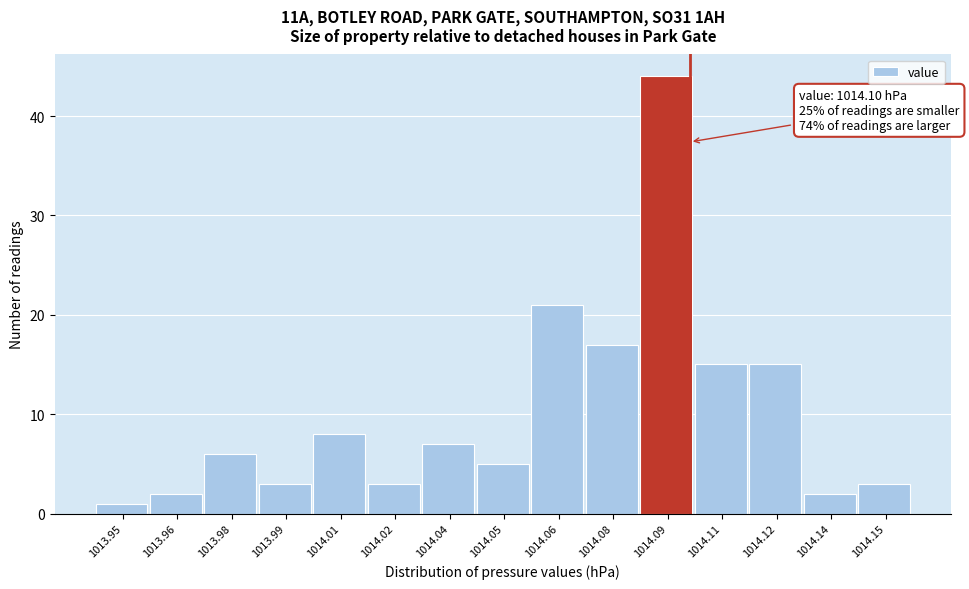

Reading right to left, list all the values displayed in this chart.

3	2	15	15	44	17	21	5	7	3	8	3	6	2	1